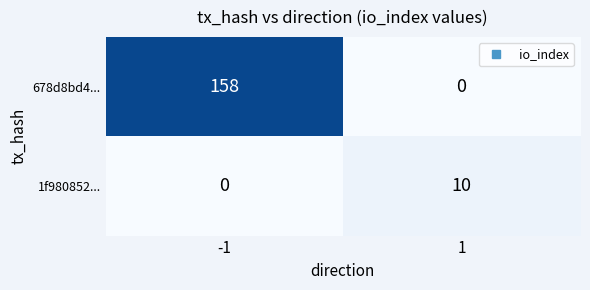

How many values in 678d8bd4... are above zero?

1